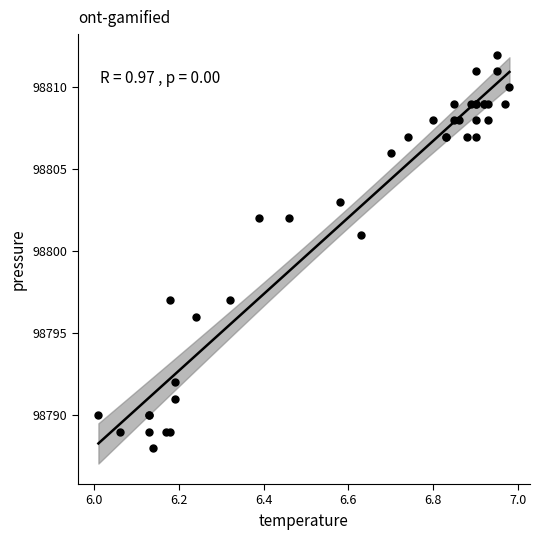

What Y value in the scatter plot is closest to 98800?

98801